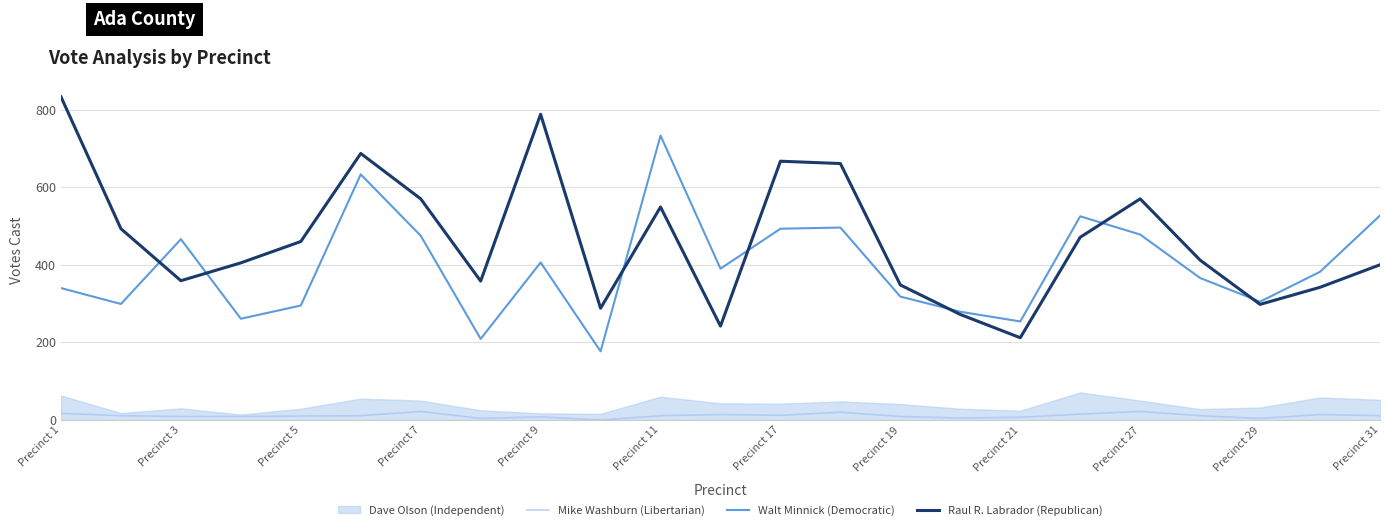

Is it true that Mike Washburn (Libertarian) equals 4 at Precinct 29?

True